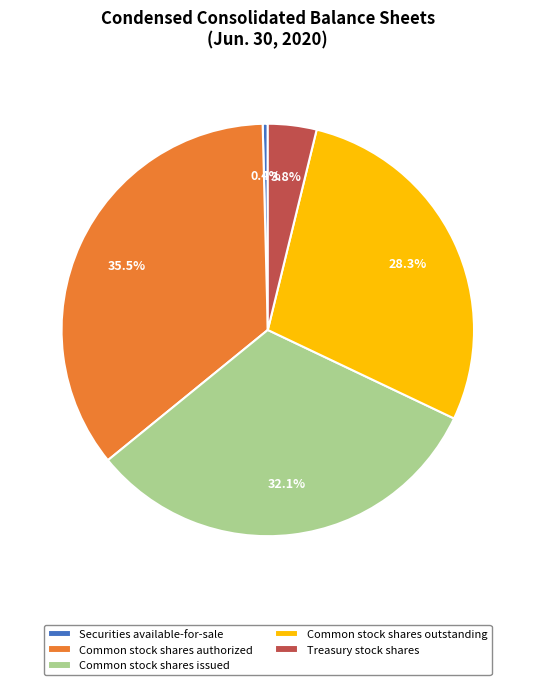

How many slices are in this pie chart?

5